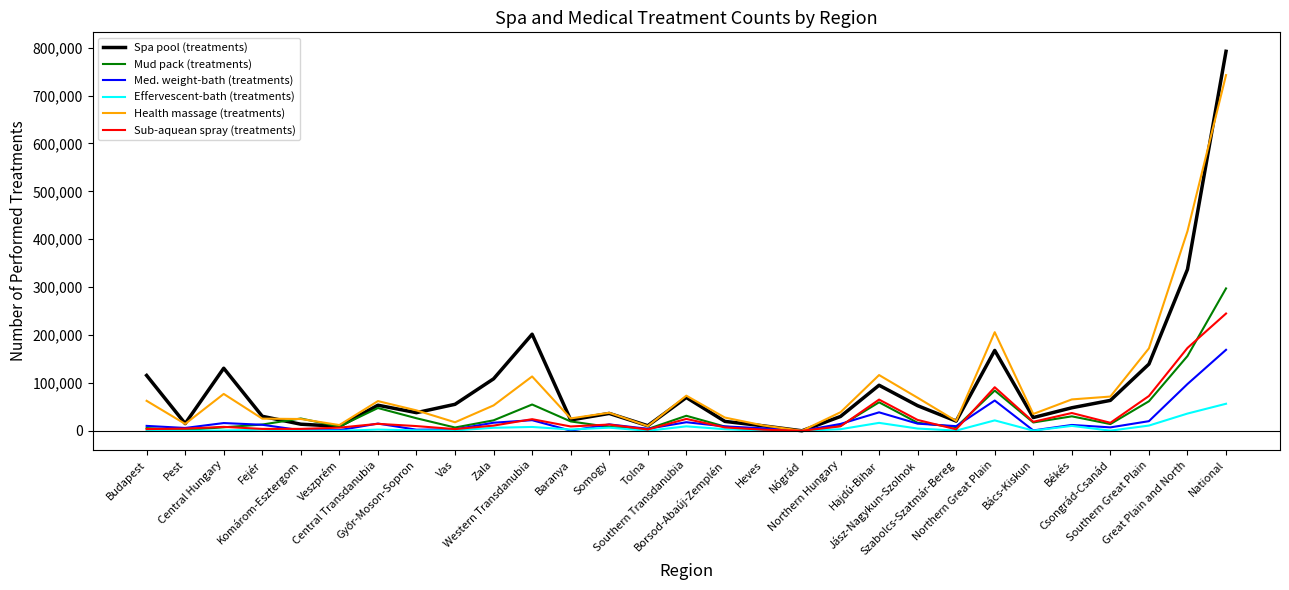

What is the greatest value displayed?

792309